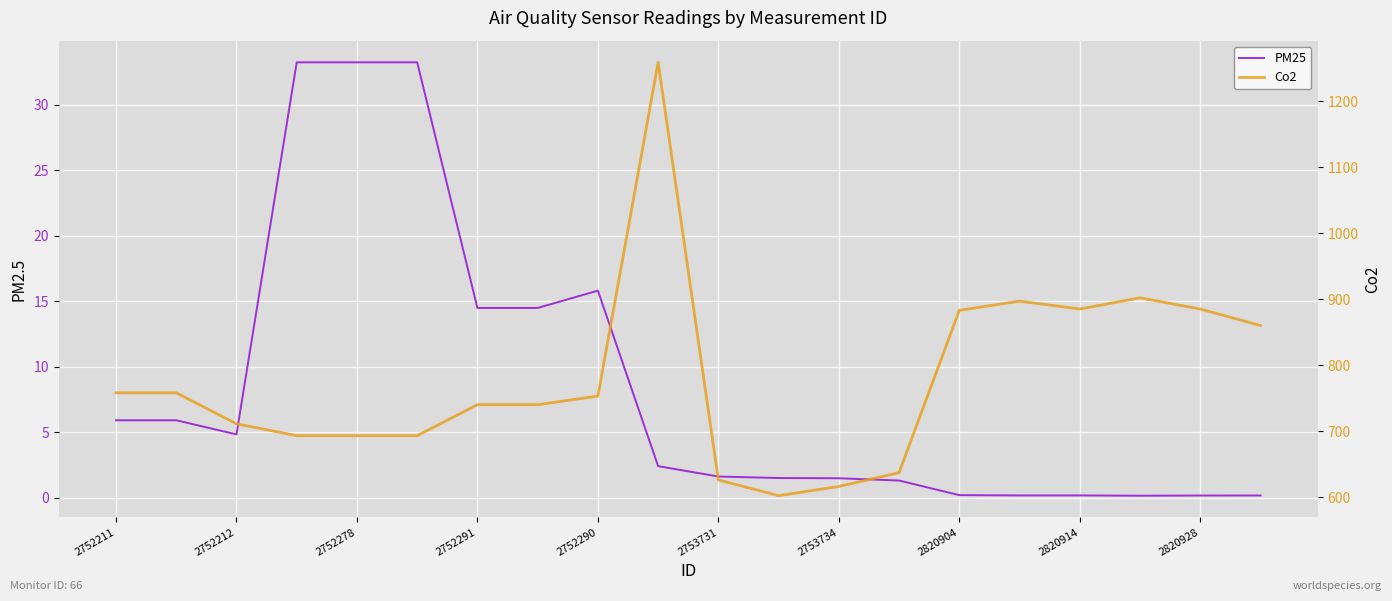

Count the number of data series in this chart.

2